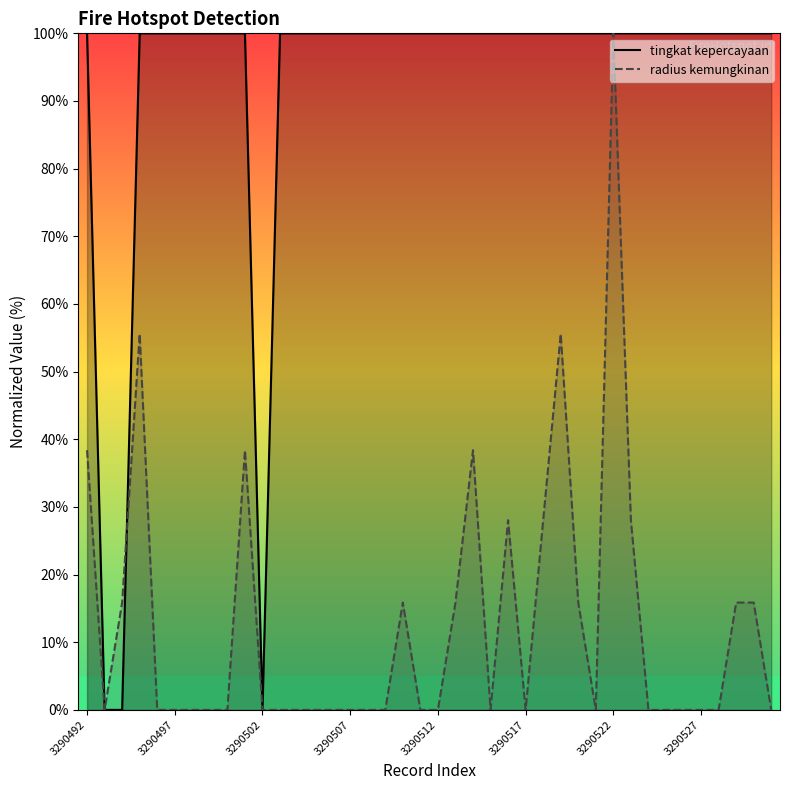

What is the sum of all tingkat kepercayaan values?

3700.0